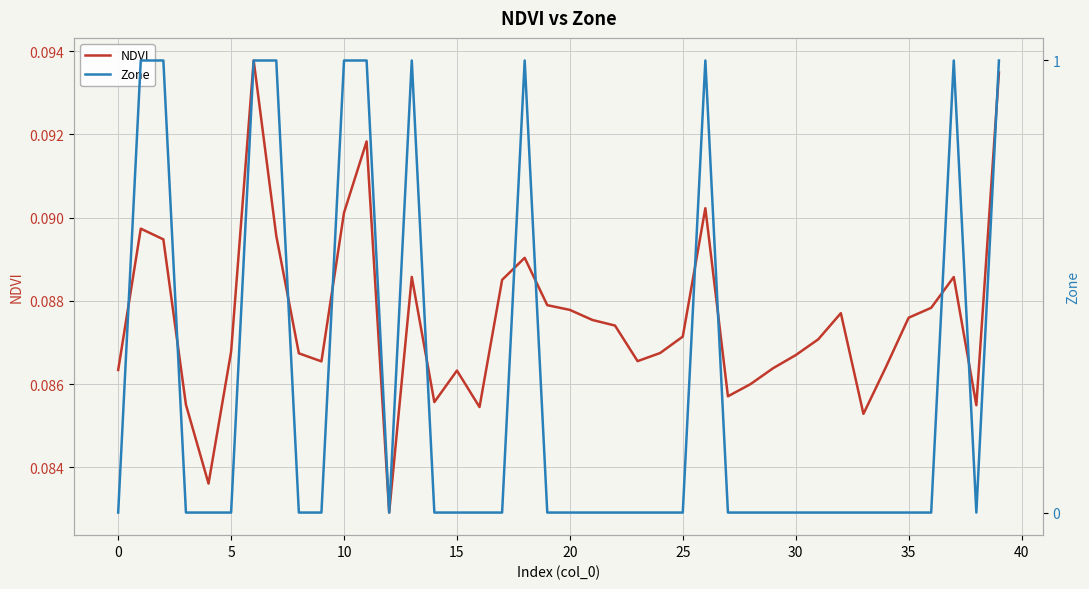

Is the value of Zone at 17 greater than the value of NDVI at 38?

No